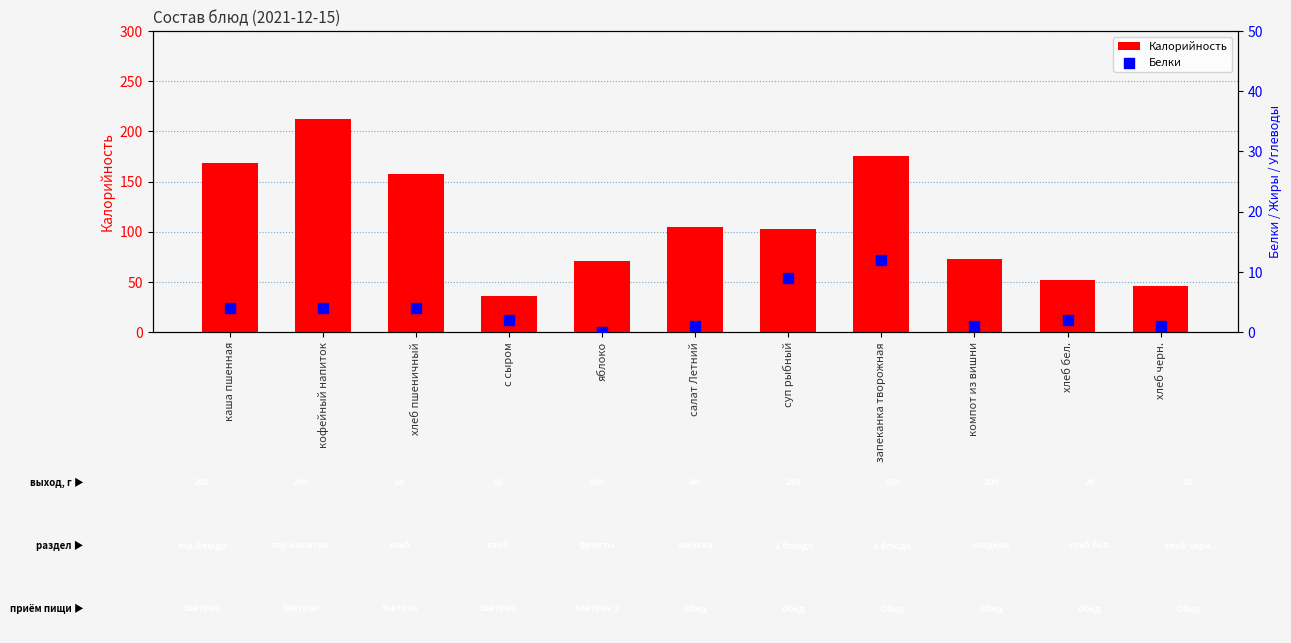

Is the value of Калорийность at хлеб пшеничный greater than the value of Белки at салат Летний?

Yes